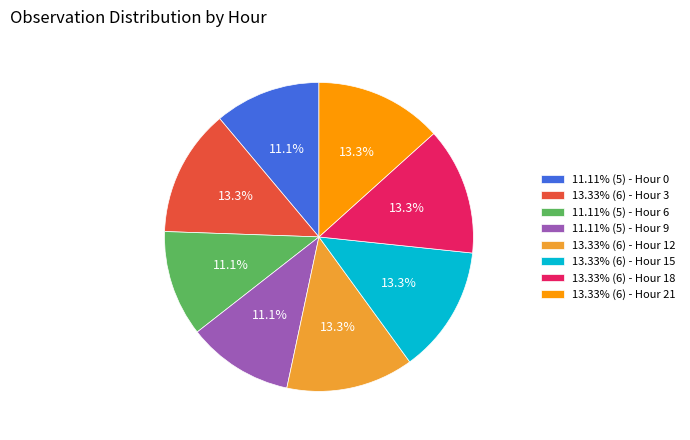

Approximately how many times larger is the value at 13.33% (6) - Hour 3 compared to 13.33% (6) - Hour 18?

1.0